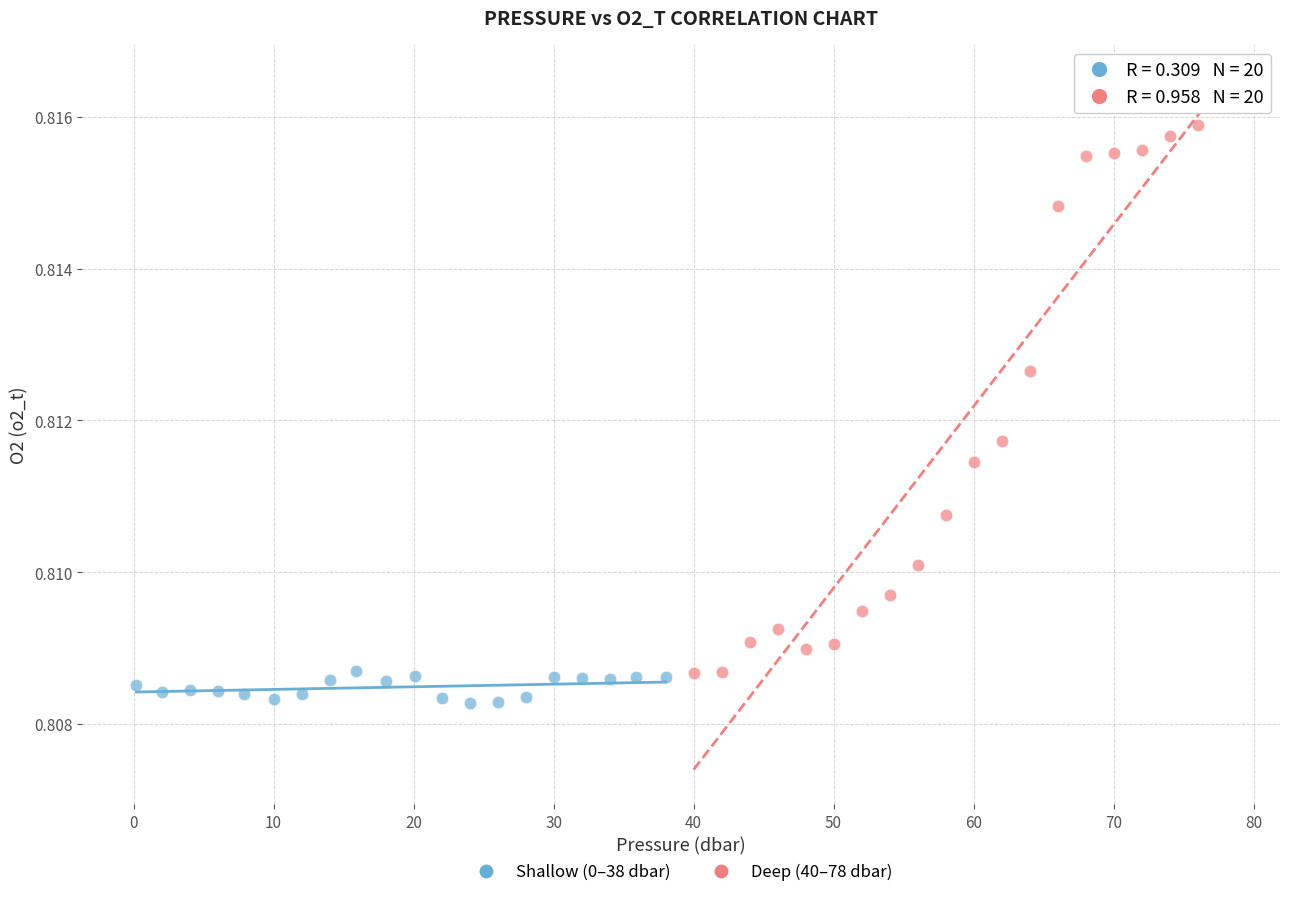

Which series reaches the maximum Y coordinate?

Deep (40–78 dbar)